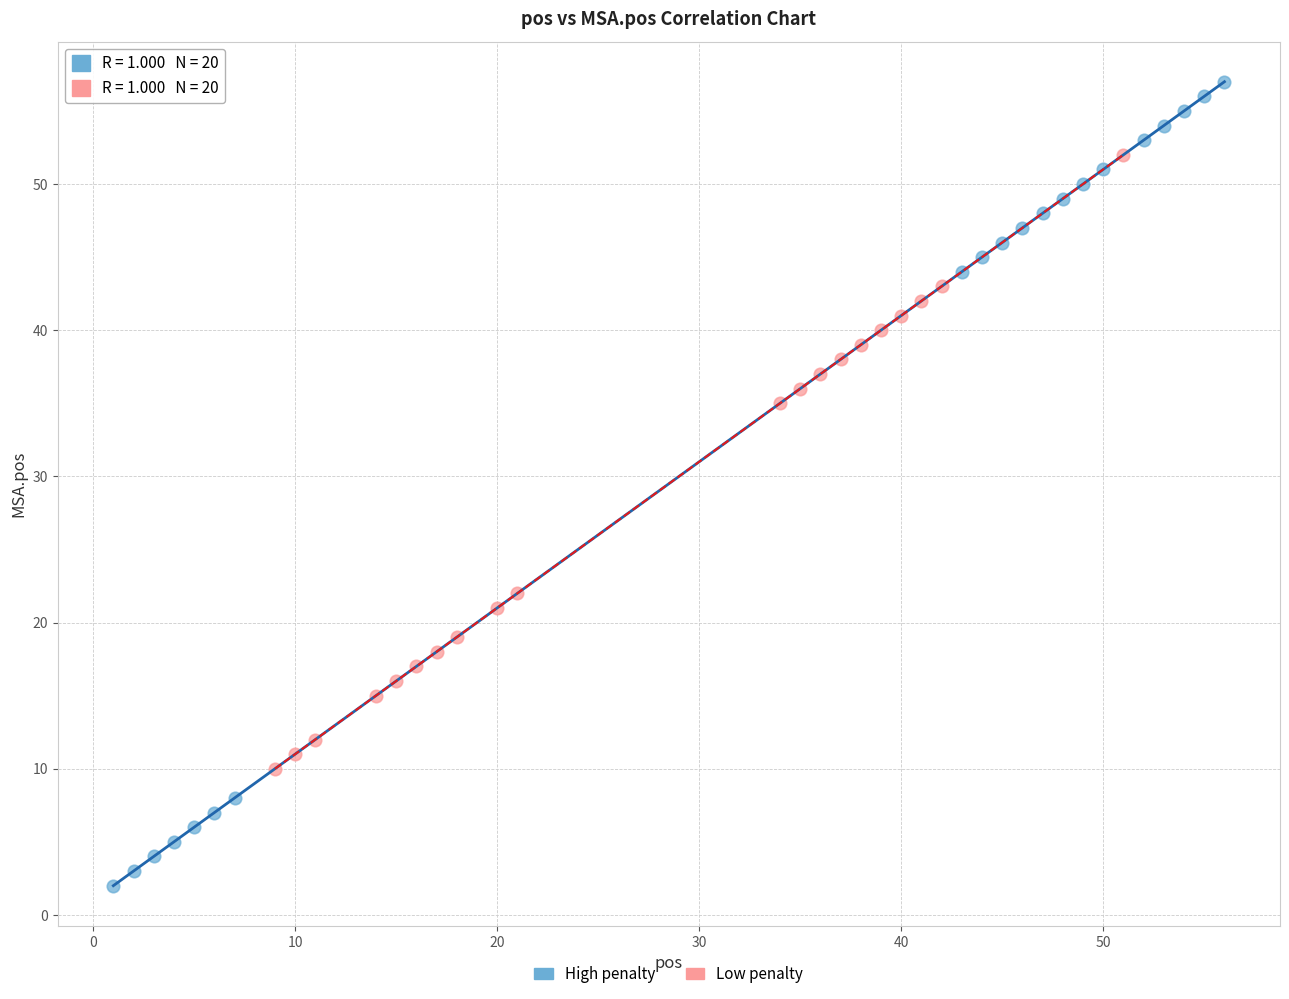

What are all the series names shown in the legend?

High penalty, Low penalty